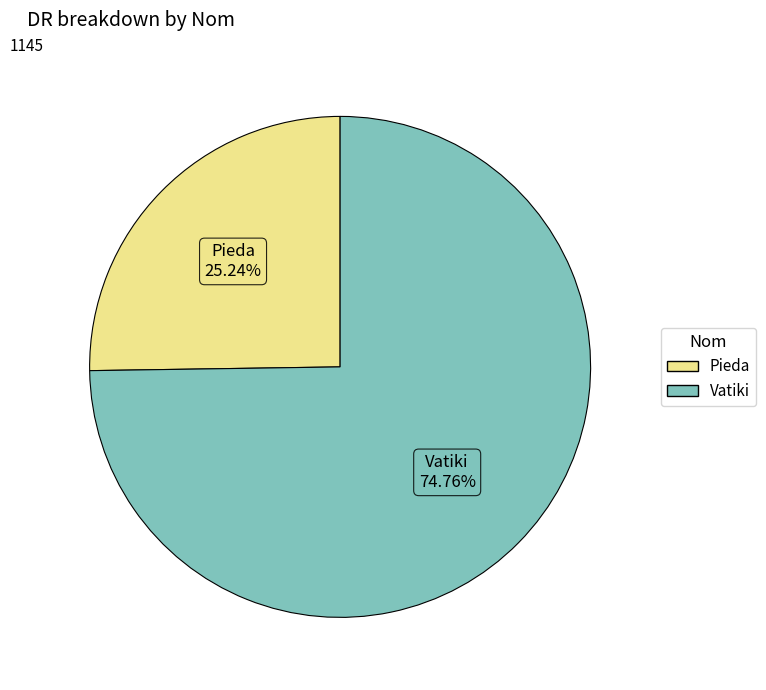

To the nearest percent, what percentage of the pie is Vatiki?

75%